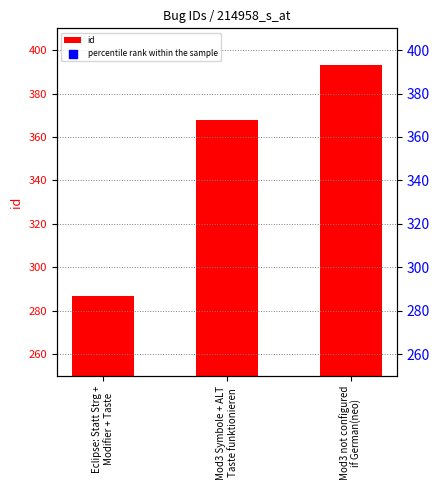

Which series has the largest total across all categories?

id